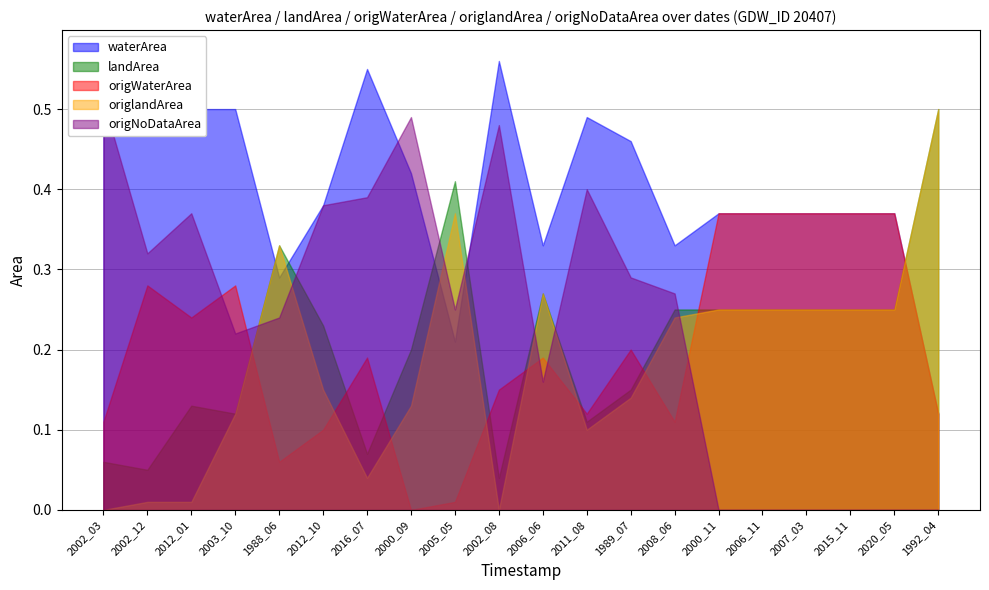

What are all the series names shown in the legend?

waterArea, landArea, origWaterArea, origlandArea, origNoDataArea